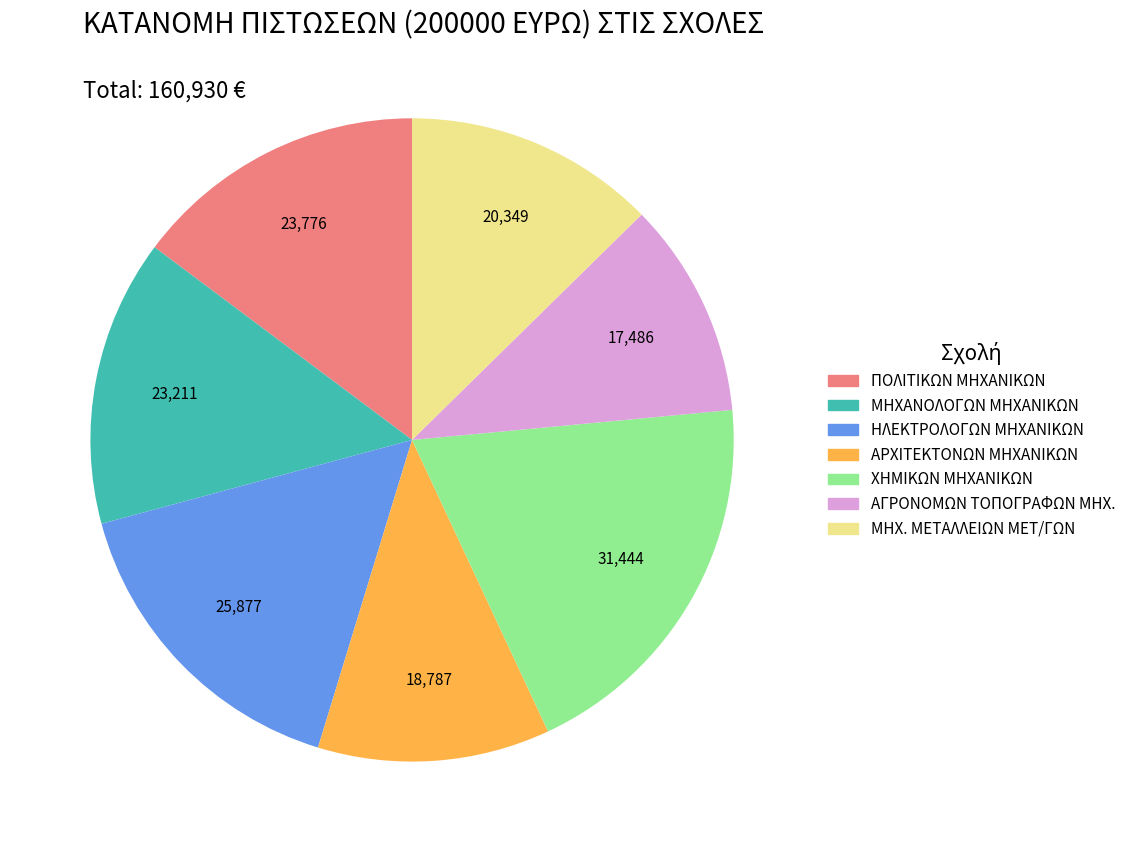

True or false: ΑΓΡΟΝΟΜΩΝ ΤΟΠΟΓΡΑΦΩΝ ΜΗΧ. accounts for 11% of the total.

True